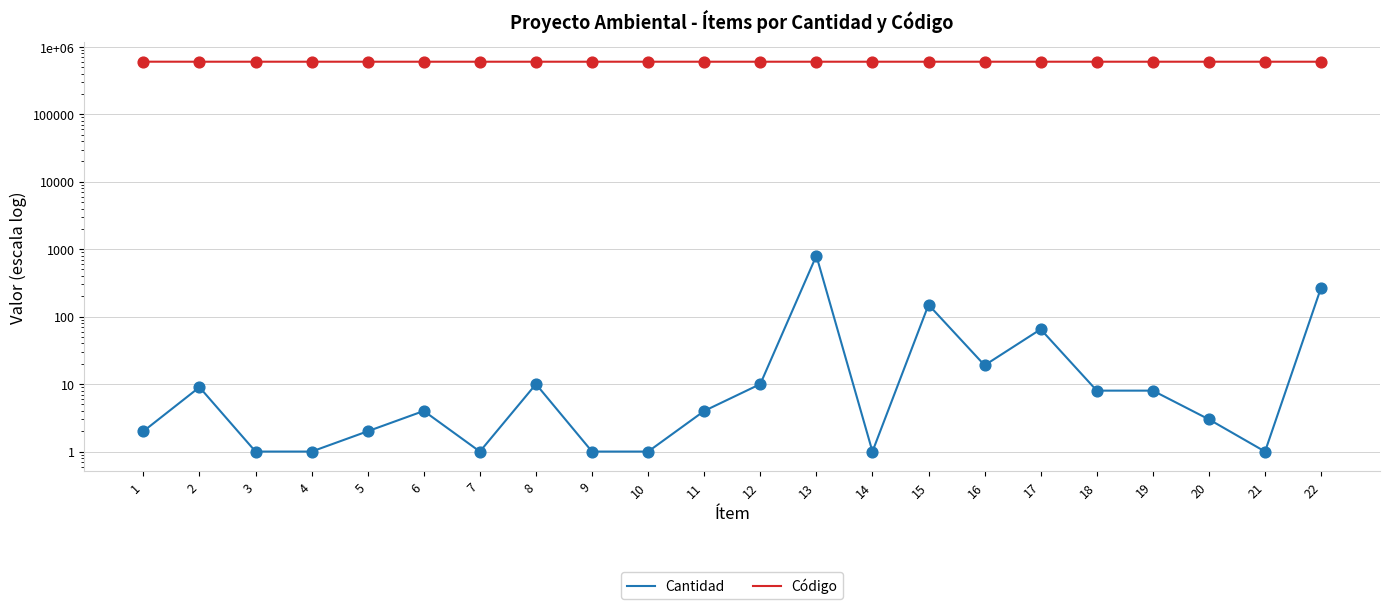

Which series has the largest total across all categories?

Código